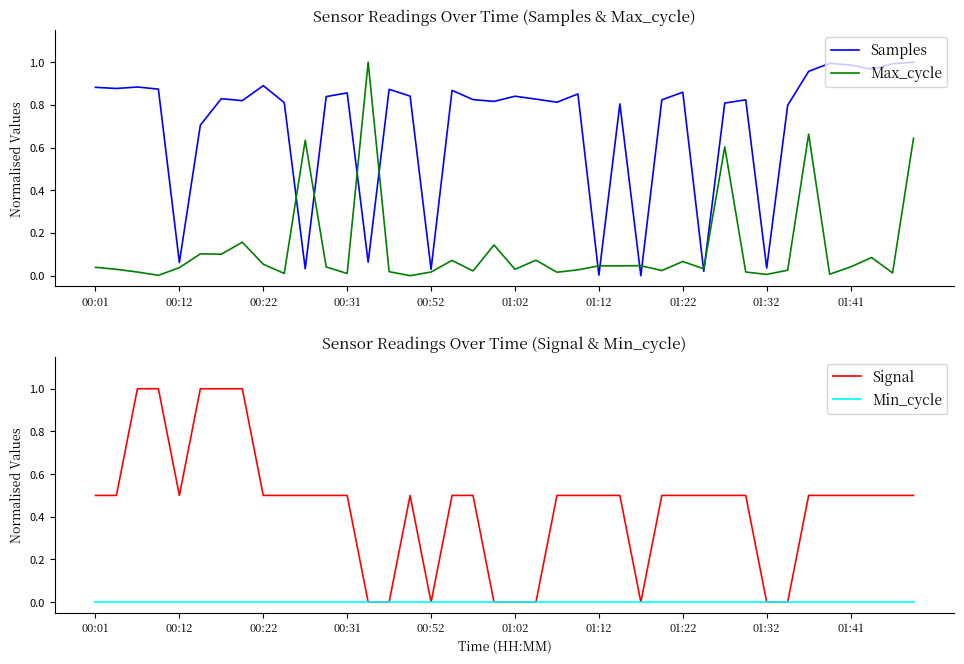

True or false: Max_cycle and Samples cross at least once.

True